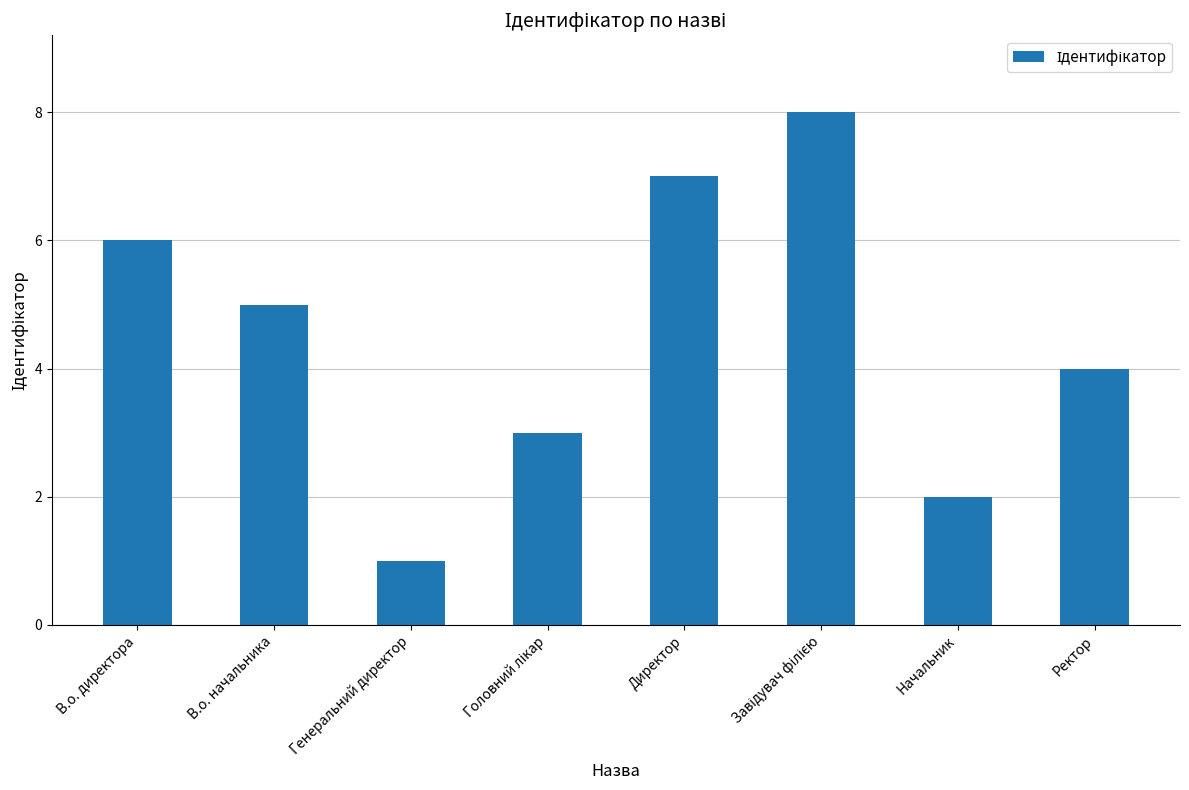

At which category does the chart reach its minimum across all series?

Генеральний директор